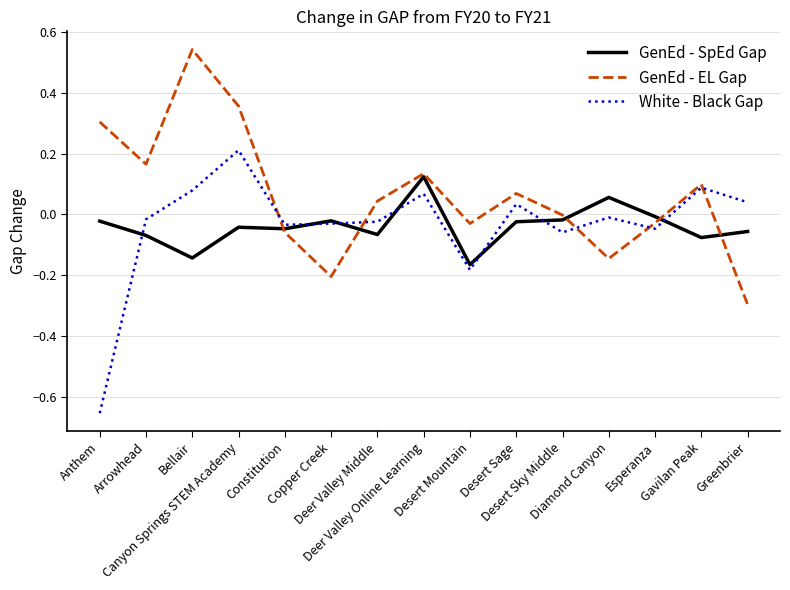

Is this an area chart (filled region under the line)?

No